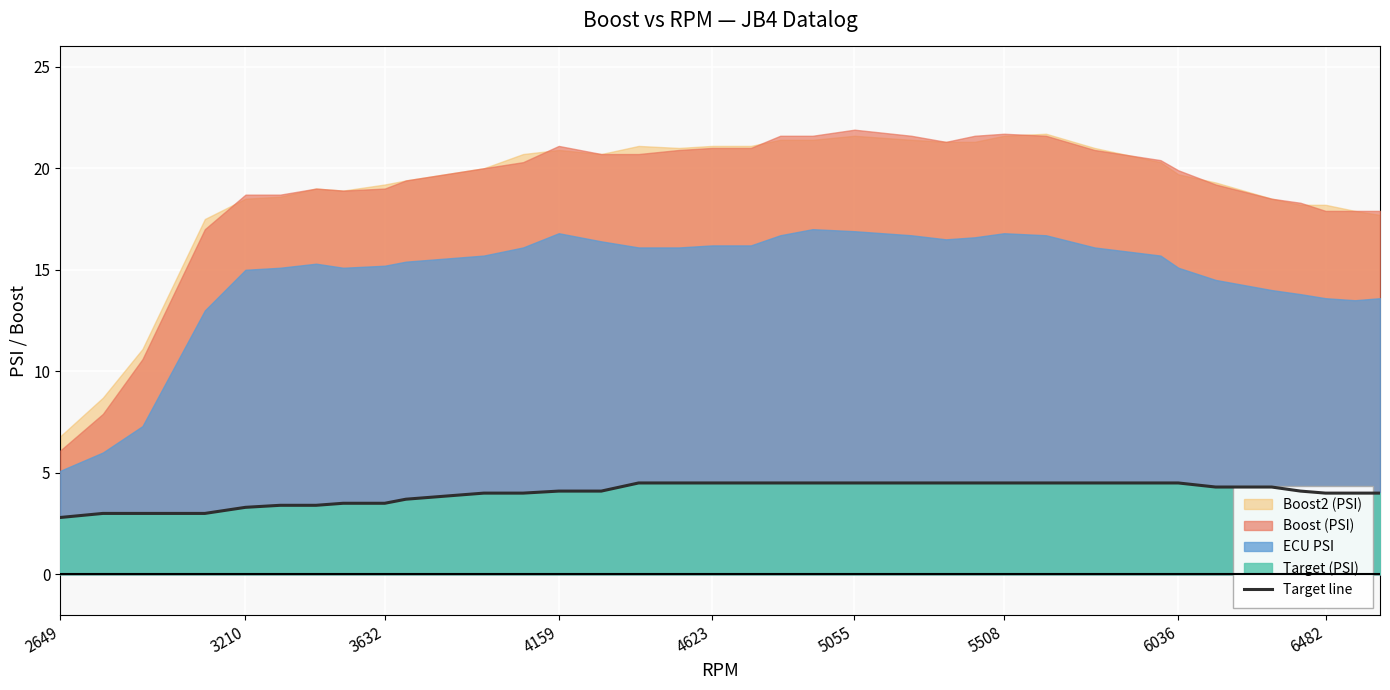

Where does the data first go above 4?

4159